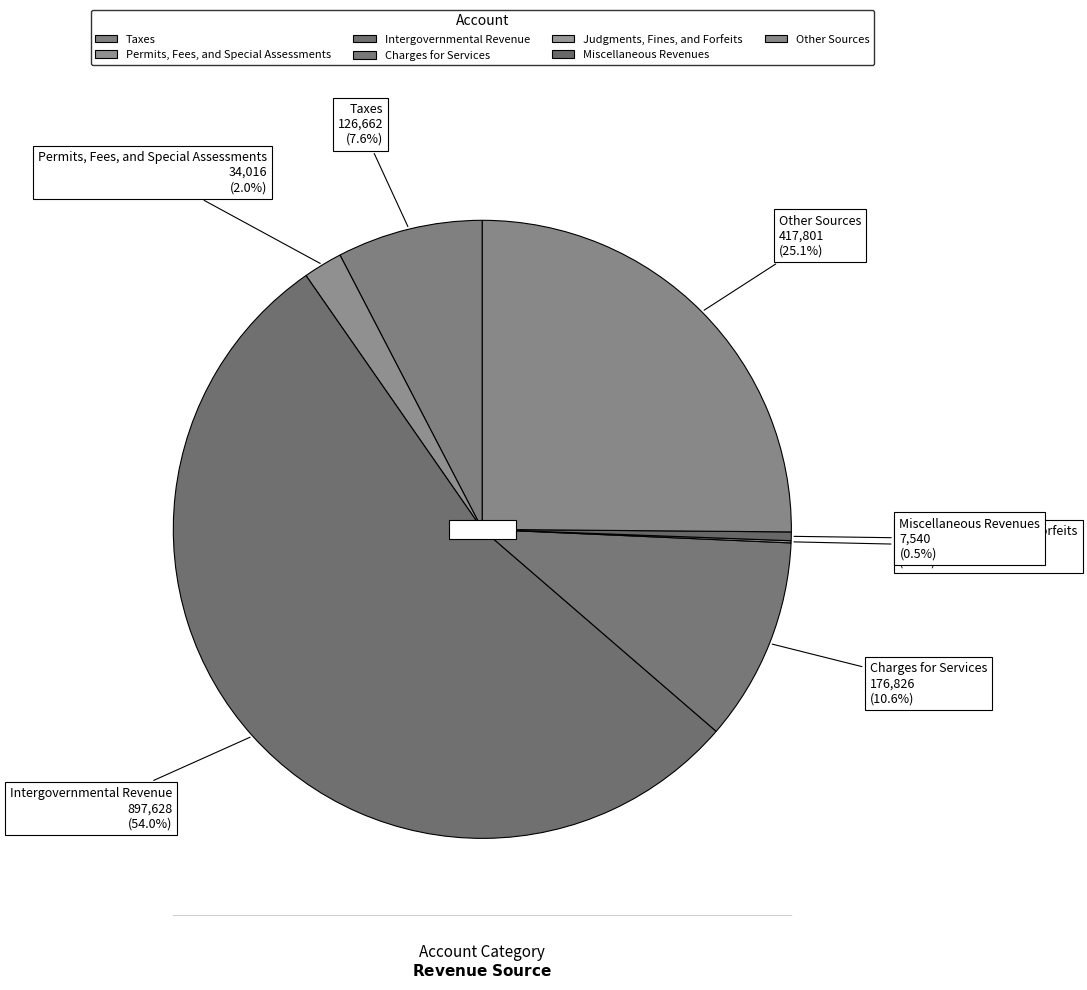

What is the largest slice in the pie chart?

Intergovernmental Revenue